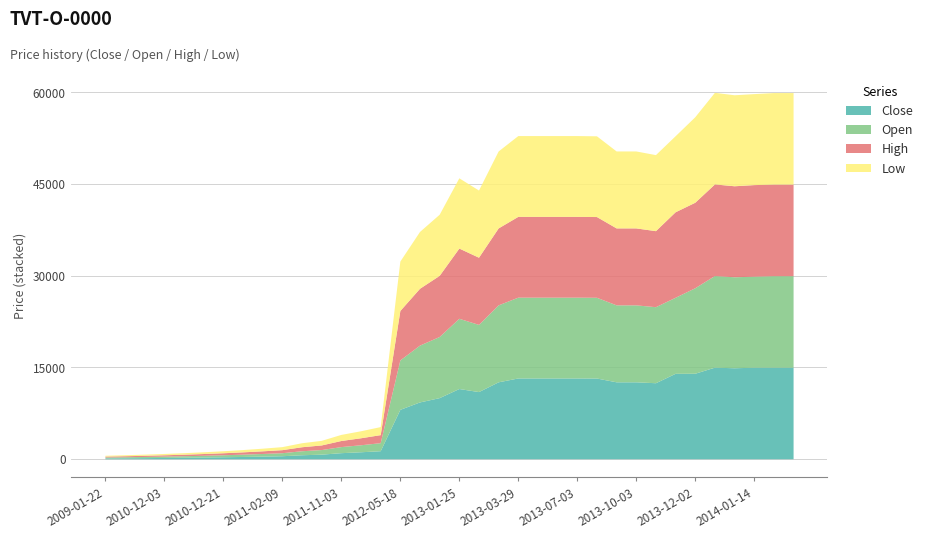

Which series has the largest range (max minus min)?

Close